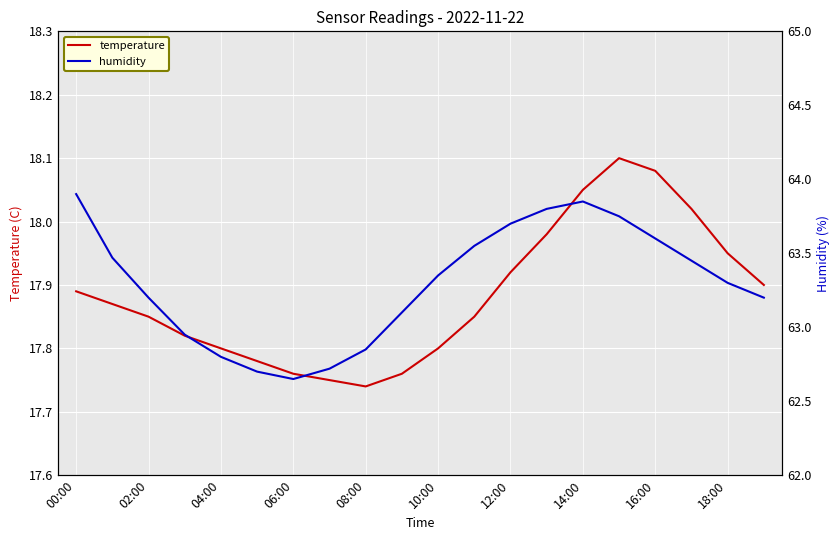

How many lines are shown in the chart?

2